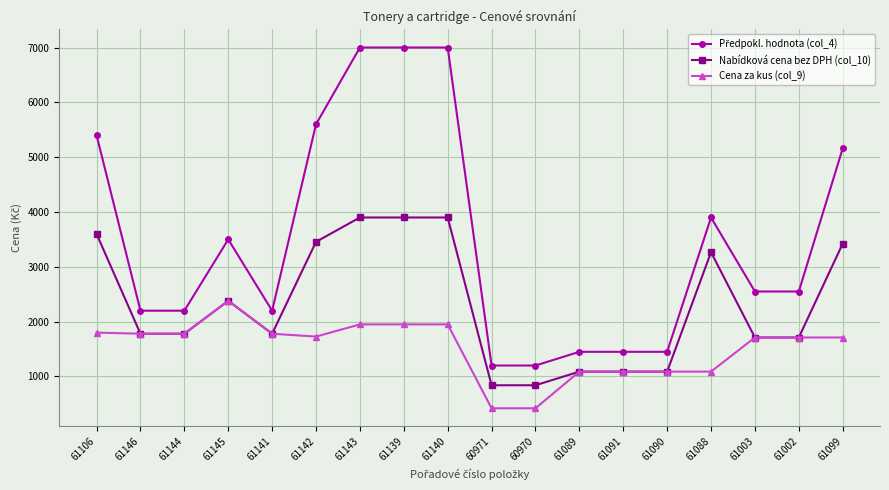

What is the greatest value displayed?

7000